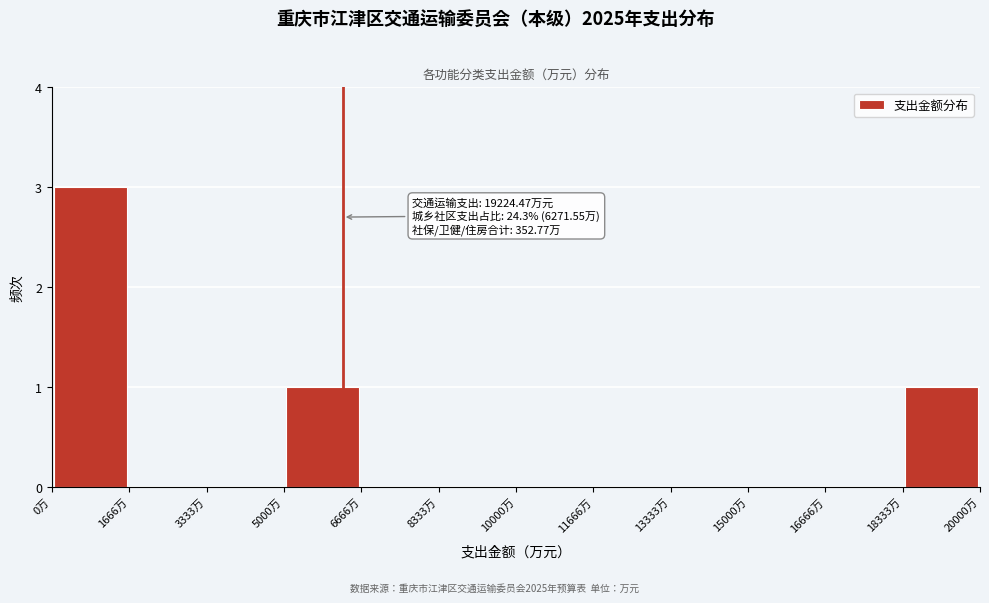

Over which range of the x-axis is the bar tallest?

0 to 1600